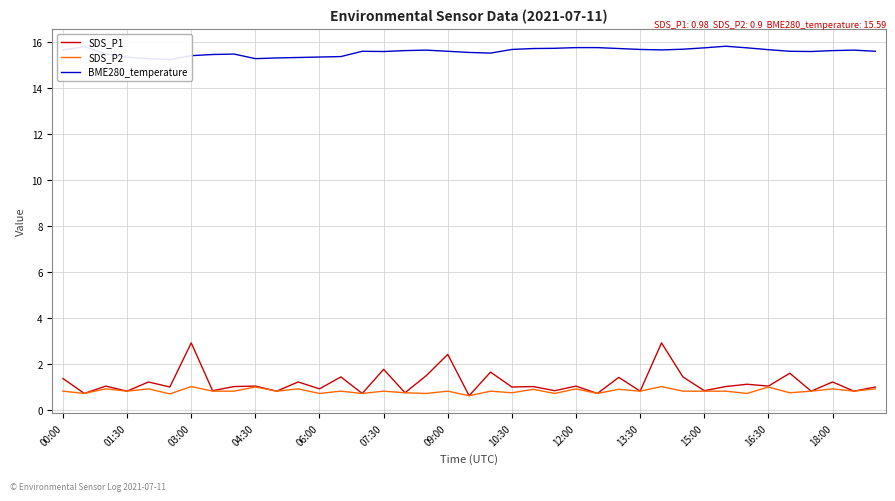

Is the value of SDS_P1 at 00:00 greater than the value of BME280_temperature at 35?

No